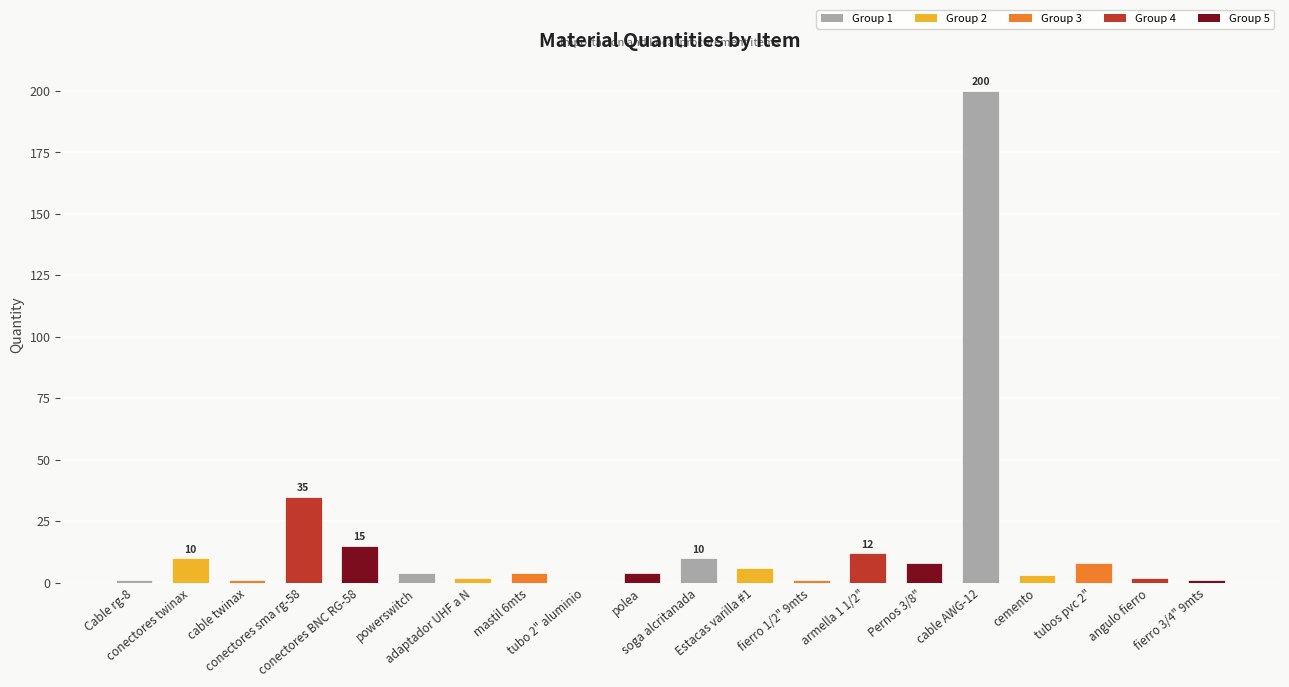

What is the greatest value displayed?

200